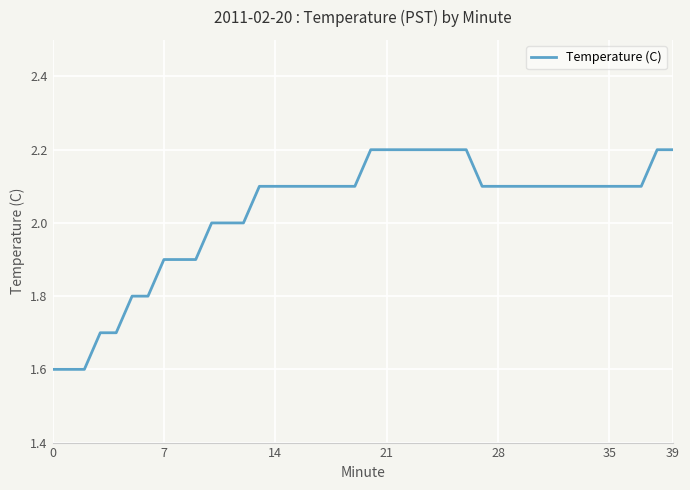

What is the maximum value shown in the chart?

2.2